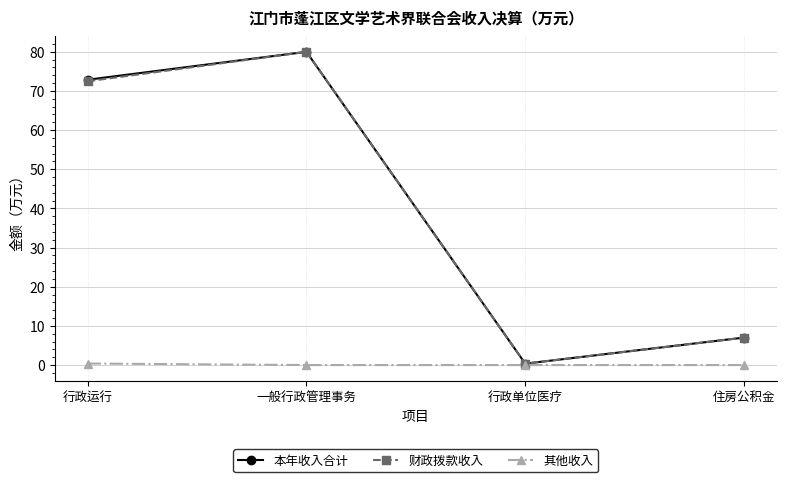

Does the chart have visible grid lines?

Yes